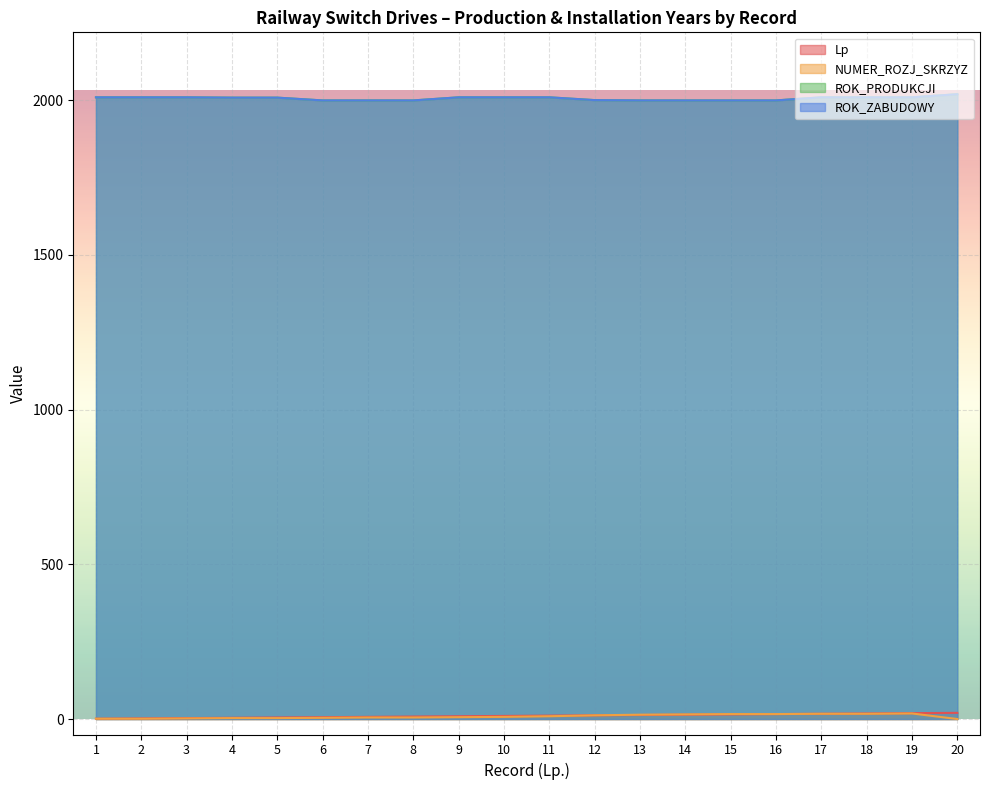

What is the difference between the ROK_ZABUDOWY values at 19 and 7?

10